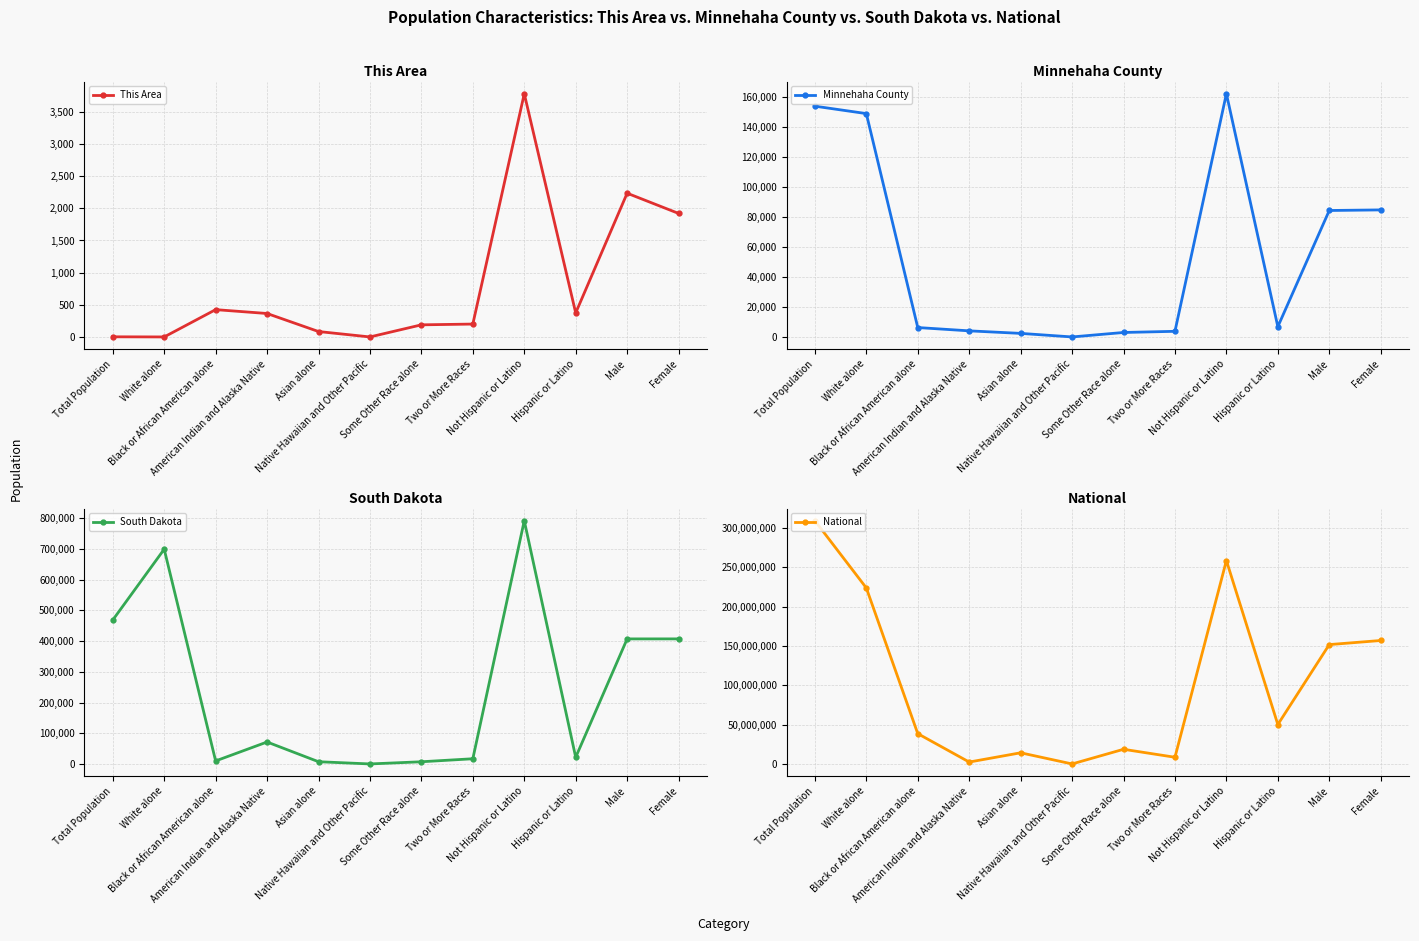

True or false: National and South Dakota cross at least once.

False